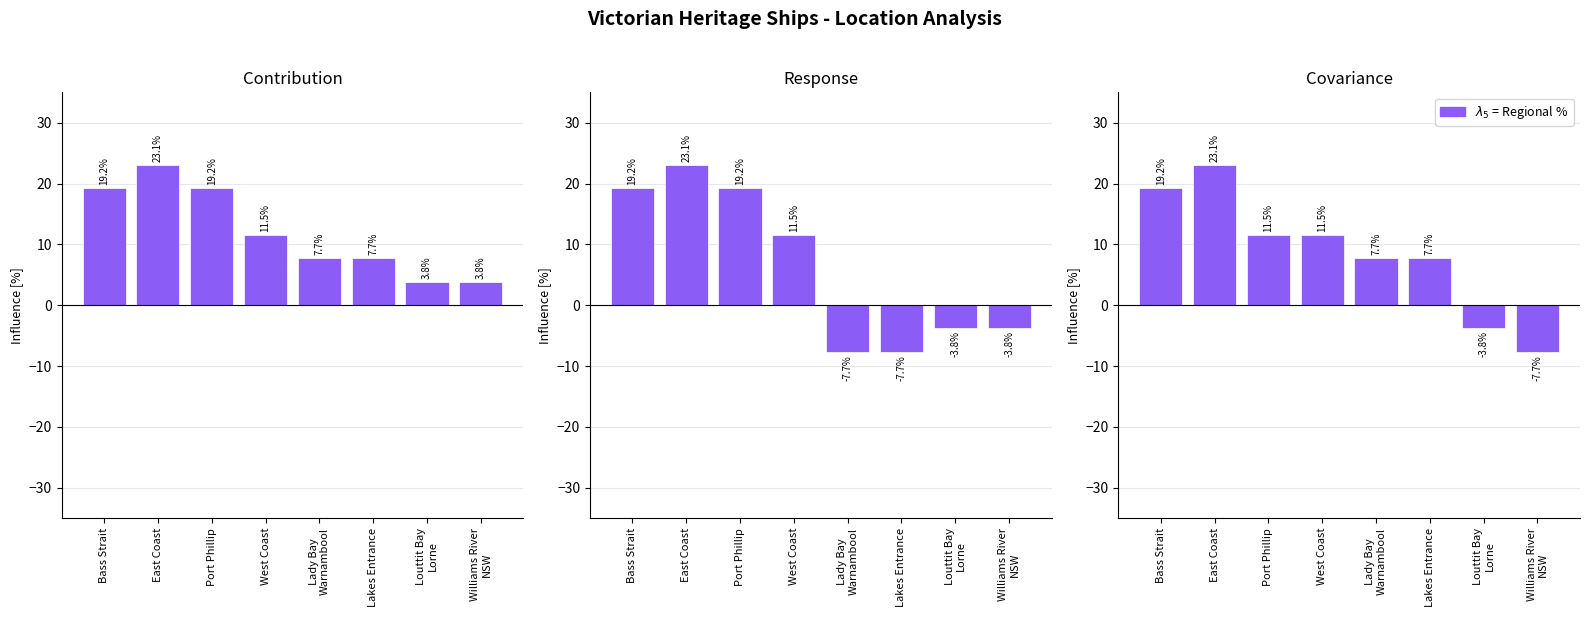

How many values are below zero?

2